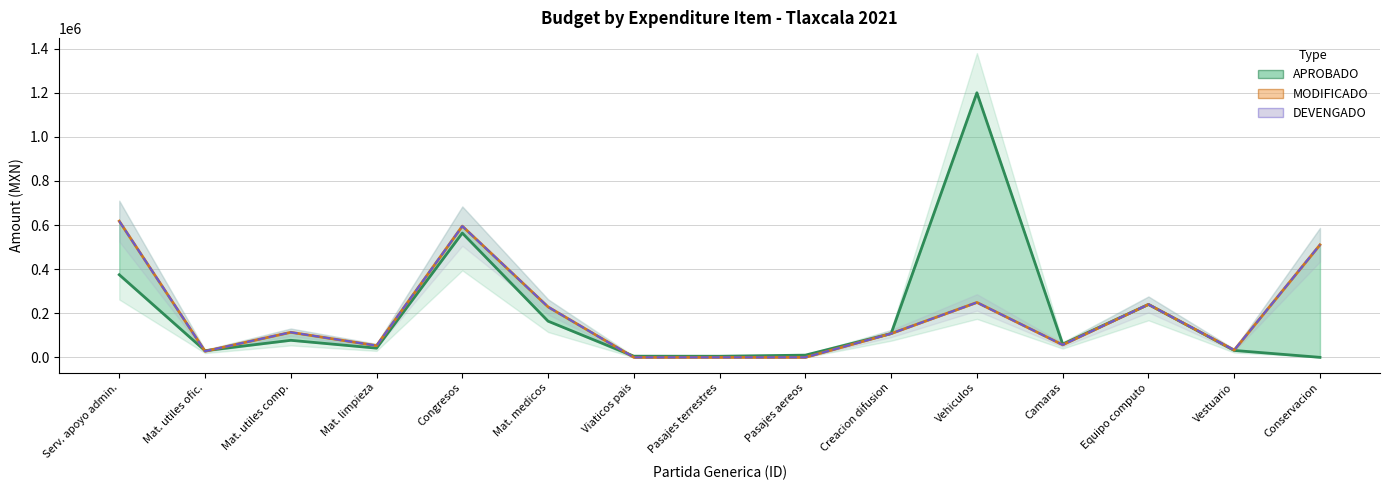

What is the label of the 10th point from the right?

Mat. medicos